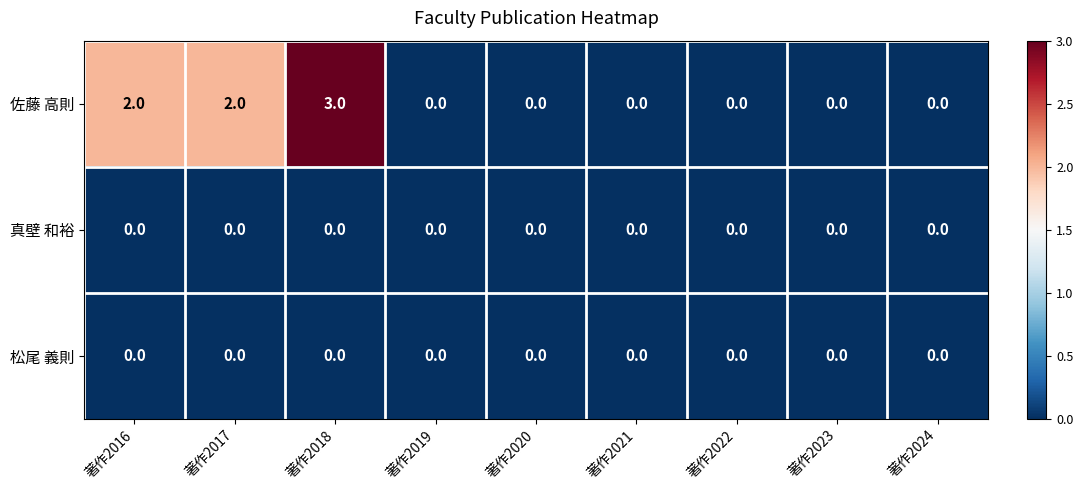

Reading left to right, what are all the values shown in this chart?

佐藤 高則: 2	2	3	0	0	0	0	0	0
真壁 和裕: 0	0	0	0	0	0	0	0	0
松尾 義則: 0	0	0	0	0	0	0	0	0